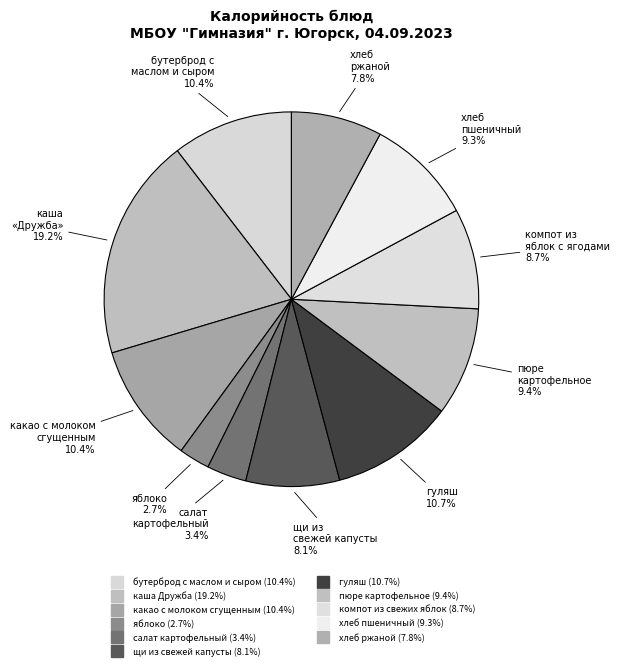

How many segments does this pie chart have?

11